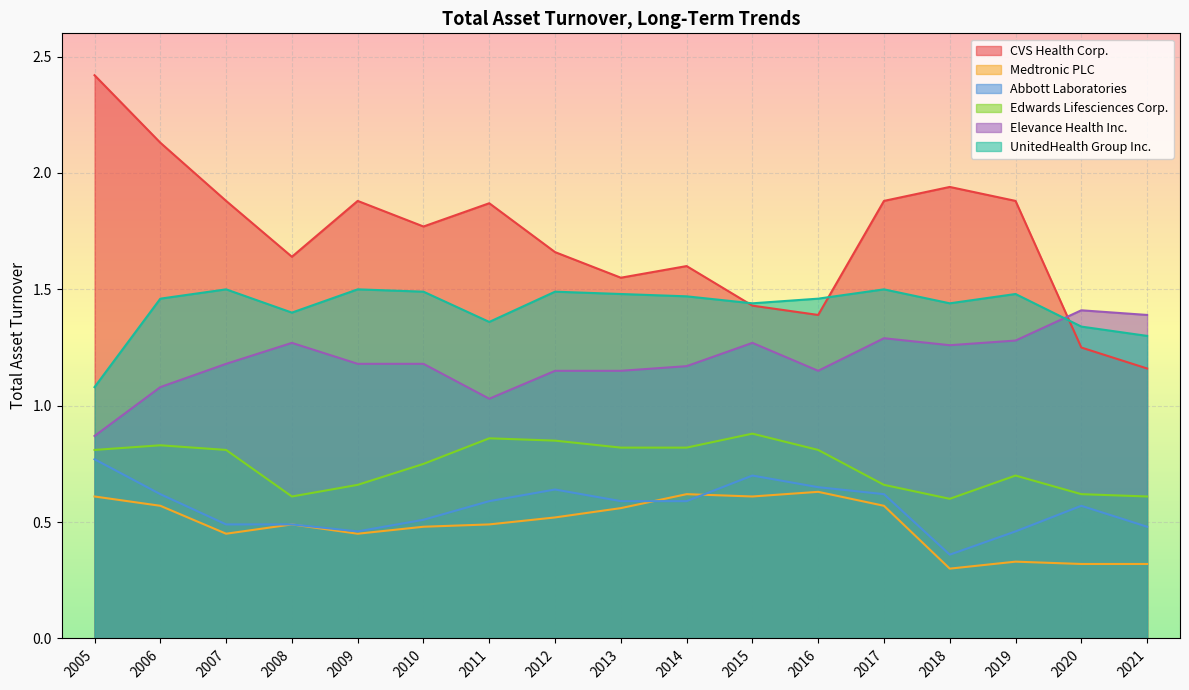

How many series are shown in this chart?

6